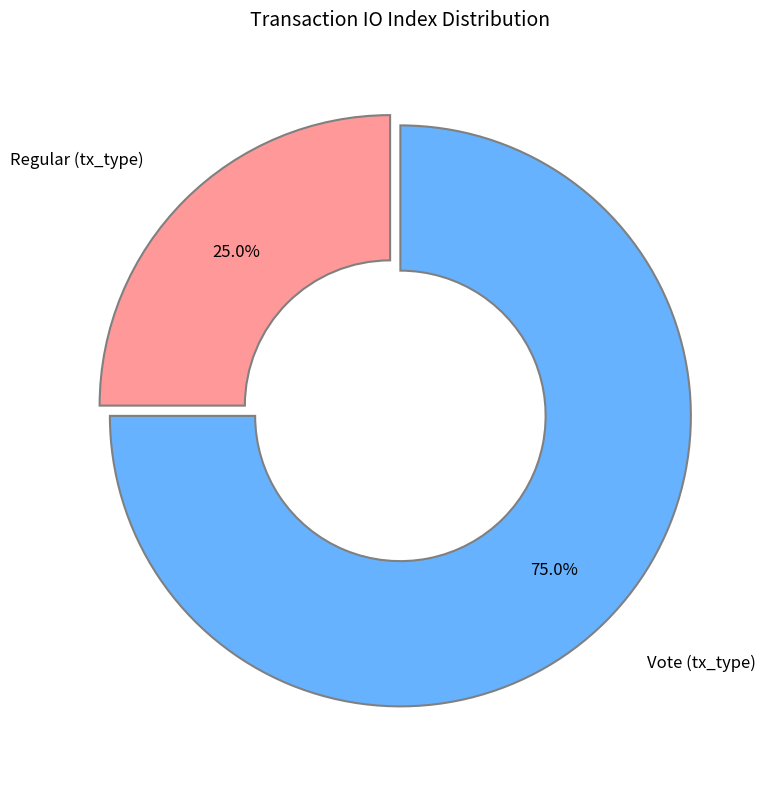

How many slices are in this pie chart?

2